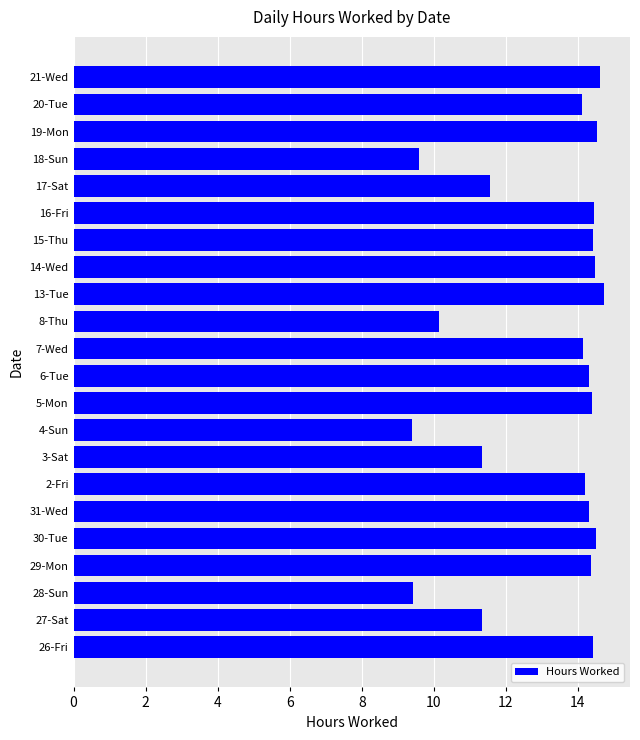

What is the greatest value displayed?

14.7